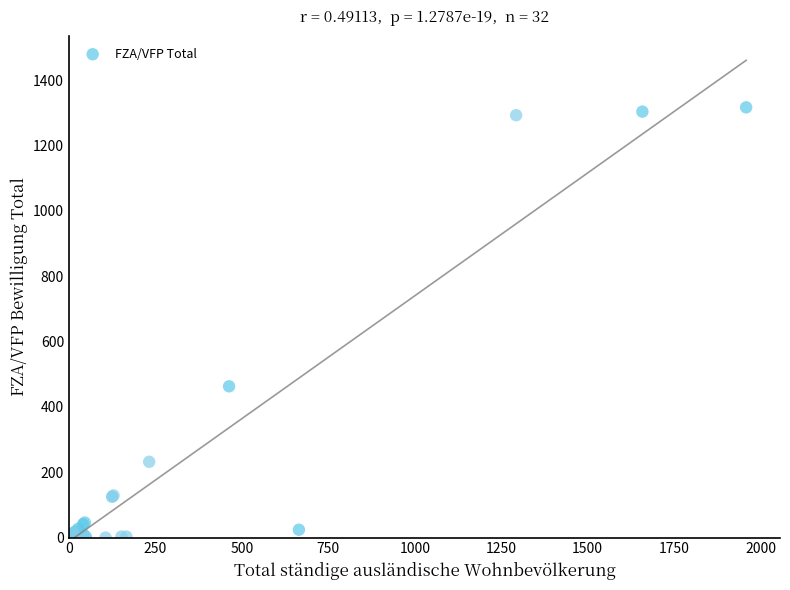

What Y value in the scatter plot is closest to 658?

463